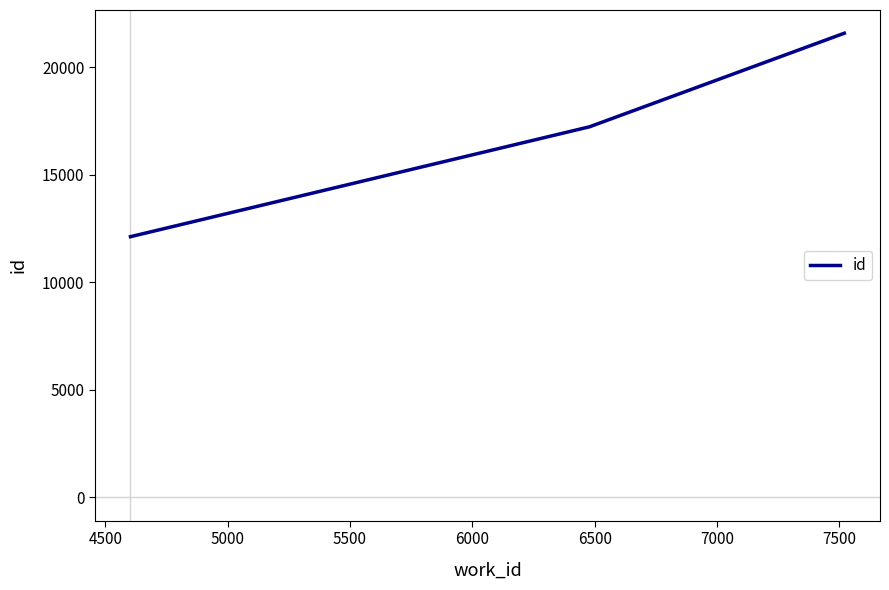

How many categories are shown in the chart?

3